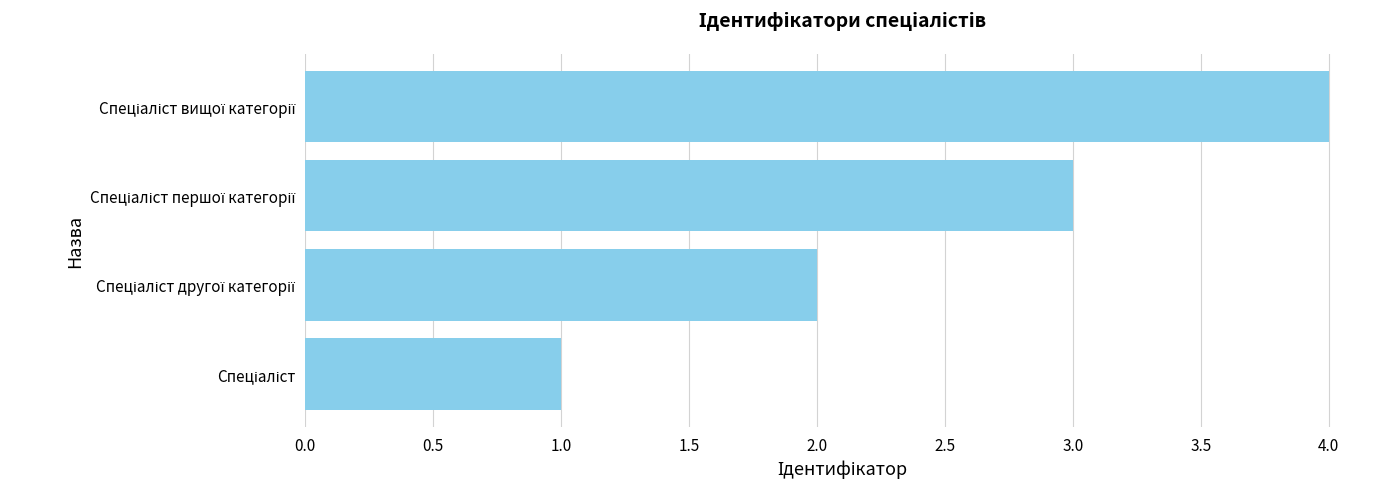

What is the difference between the second highest and second lowest values?

1